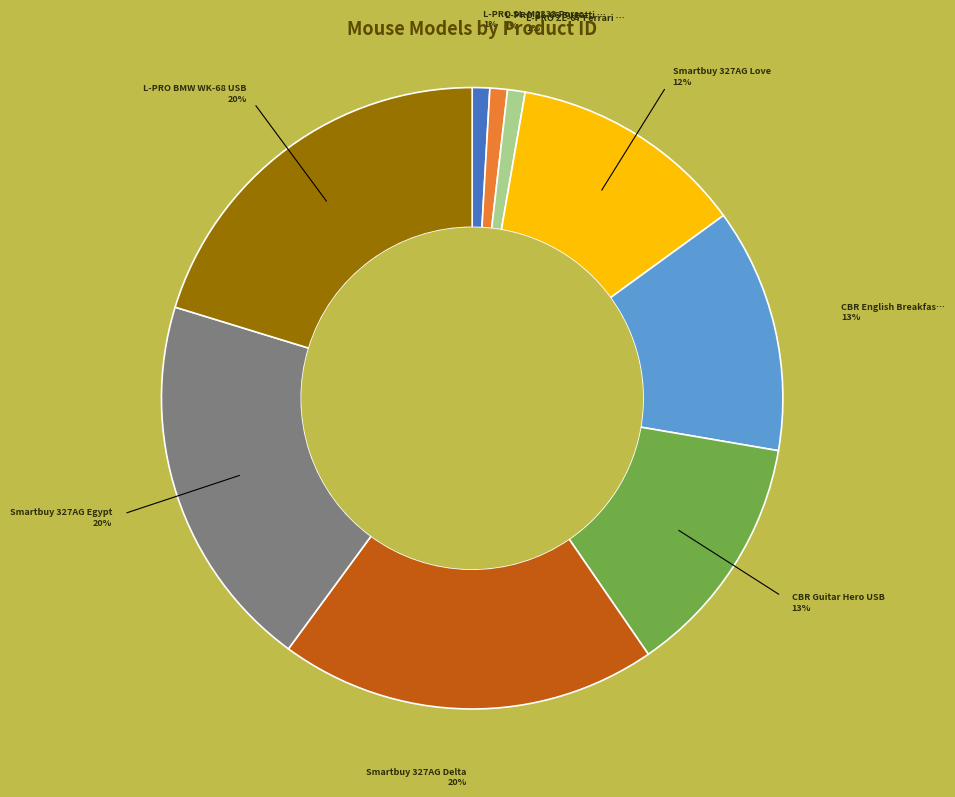

To the nearest percent, what is the difference between the largest and smallest slice percentages?

19%